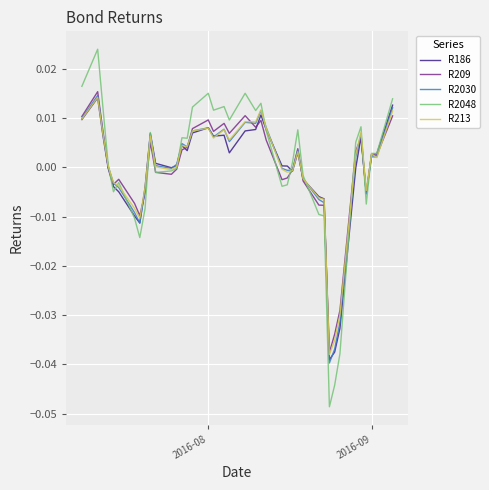

How many lines are shown in the chart?

5